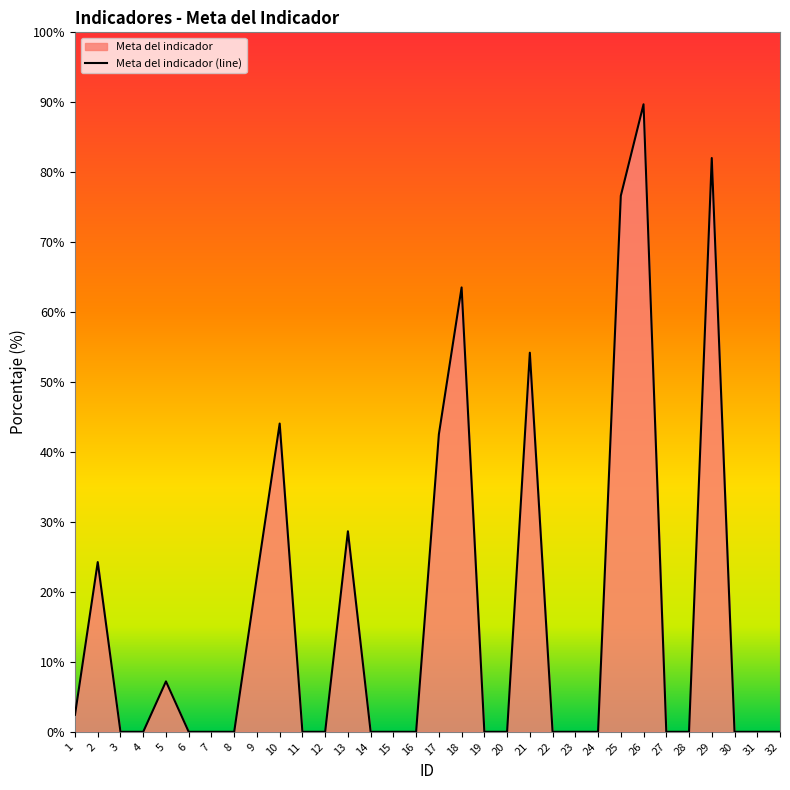

Rank the categories by value from highest to lowest.

26, 29, 25, 18, 21, 10, 17, 13, 2, 9, 5, 1, 3, 4, 6, 7, 8, 11, 12, 14, 15, 16, 19, 20, 22, 23, 24, 27, 28, 30, 31, 32